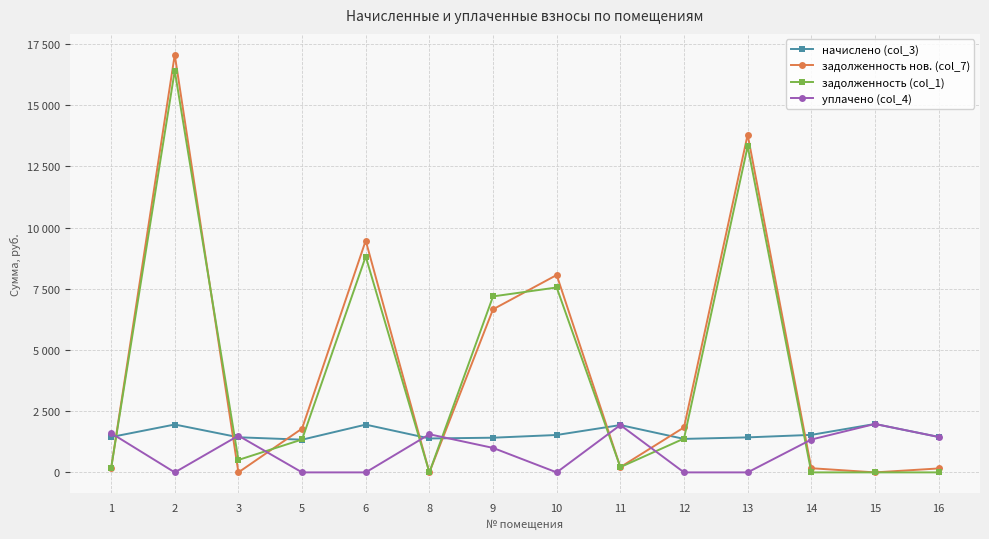

What are all the series names shown in the legend?

начислено (col_3), задолженность нов. (col_7), задолженность (col_1), уплачено (col_4)